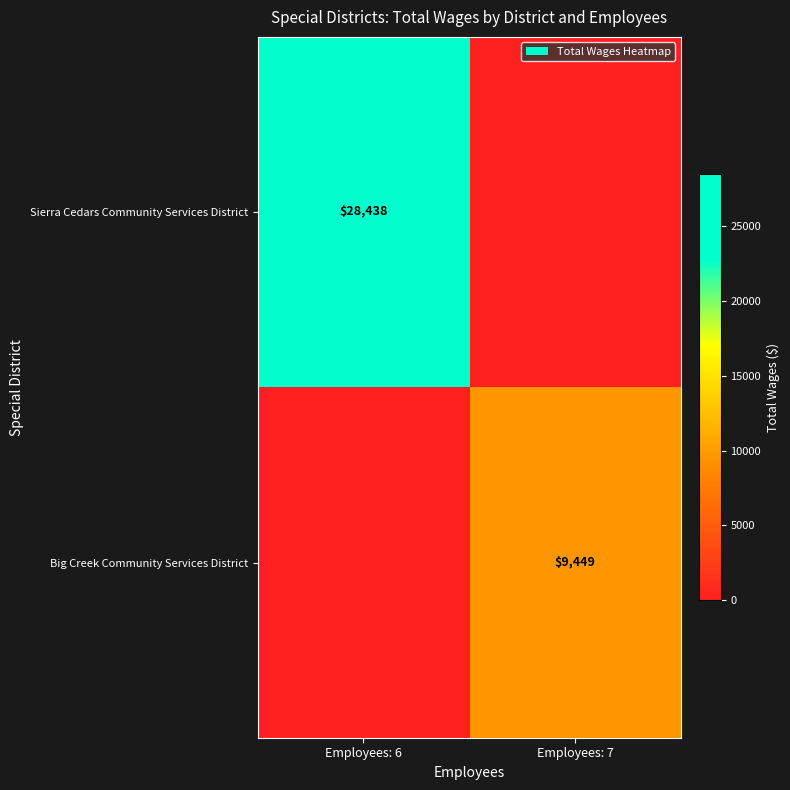

The Sierra Cedars Community Services District series shows 28438 at Employees: 6. True or false?

True